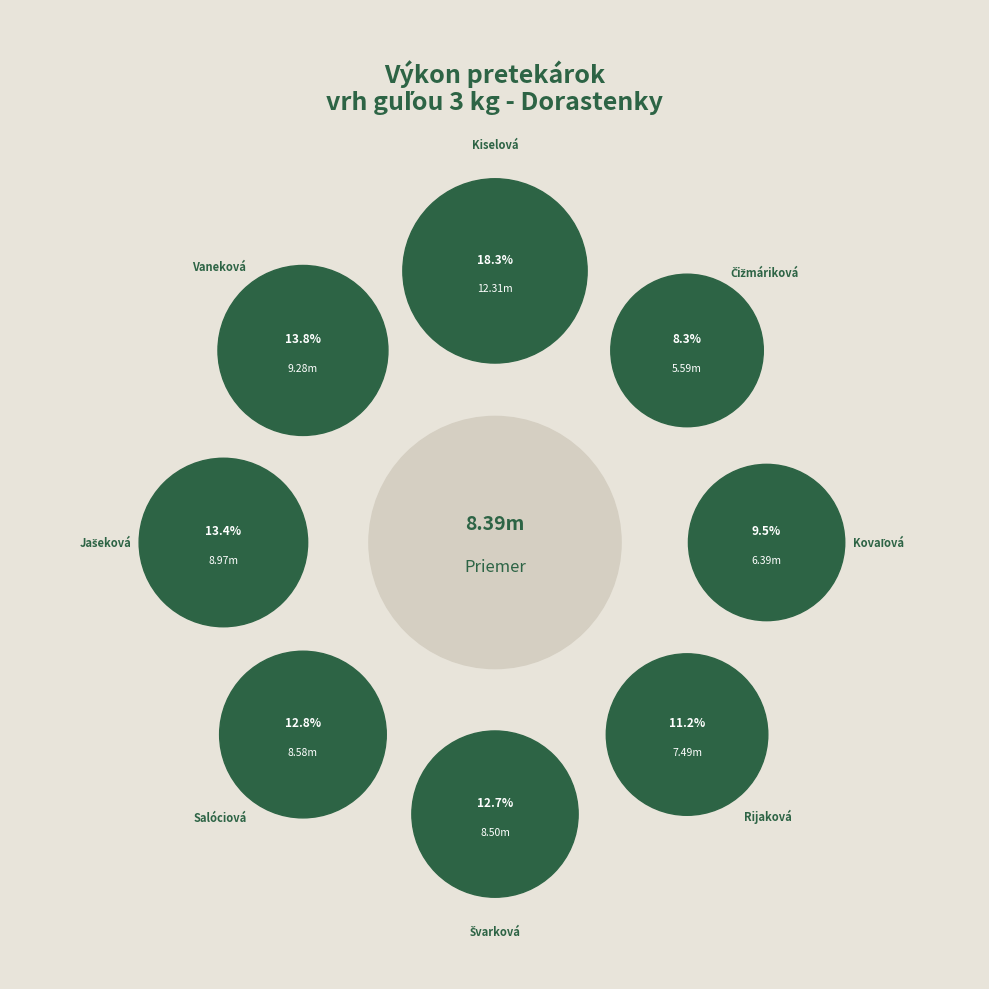

What percentage is the Kovaľová Lea slice, to the nearest percent?

10%